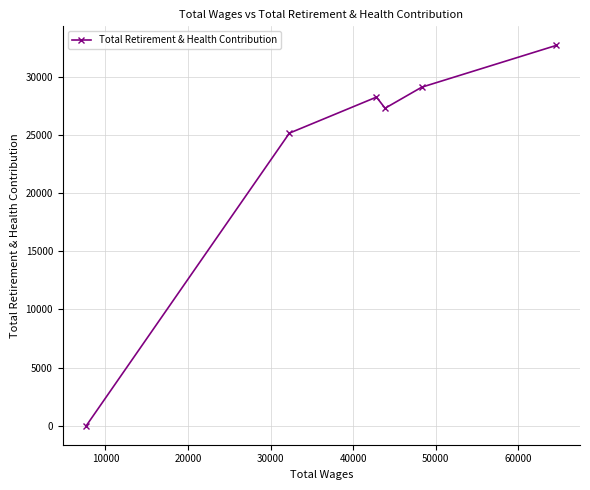

What is the maximum value shown in the chart?

32686